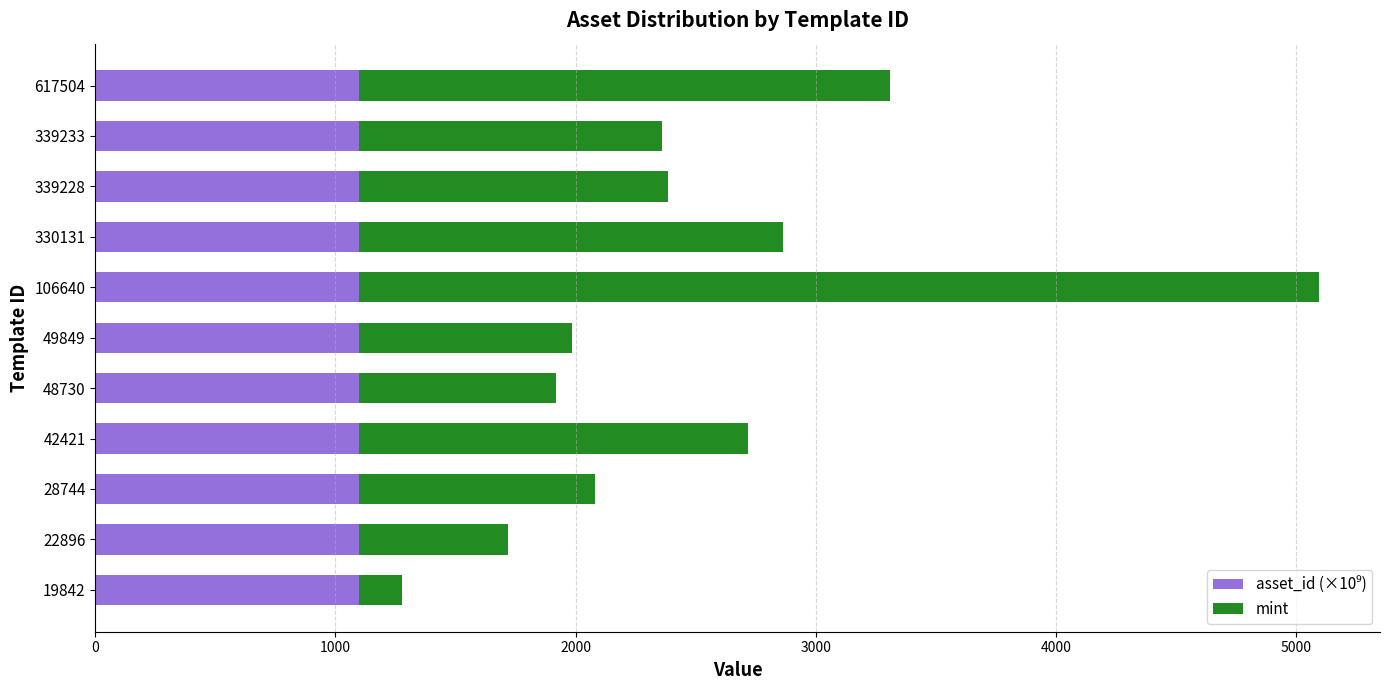

At which category is the sum across all series the highest?

106640